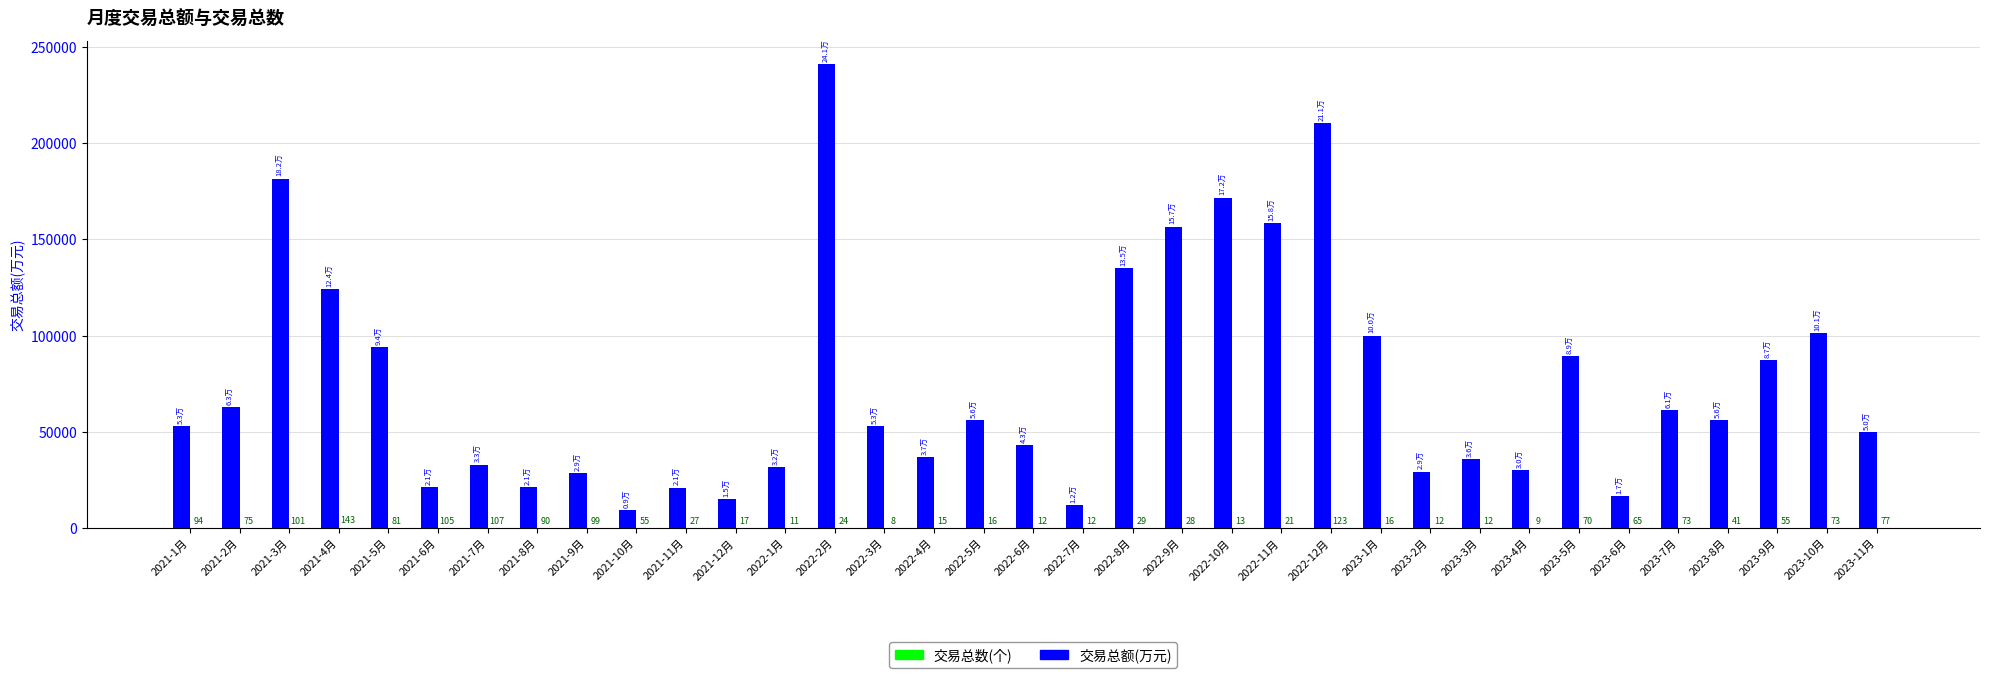

Which series has the largest range (max minus min)?

交易总额(万元)